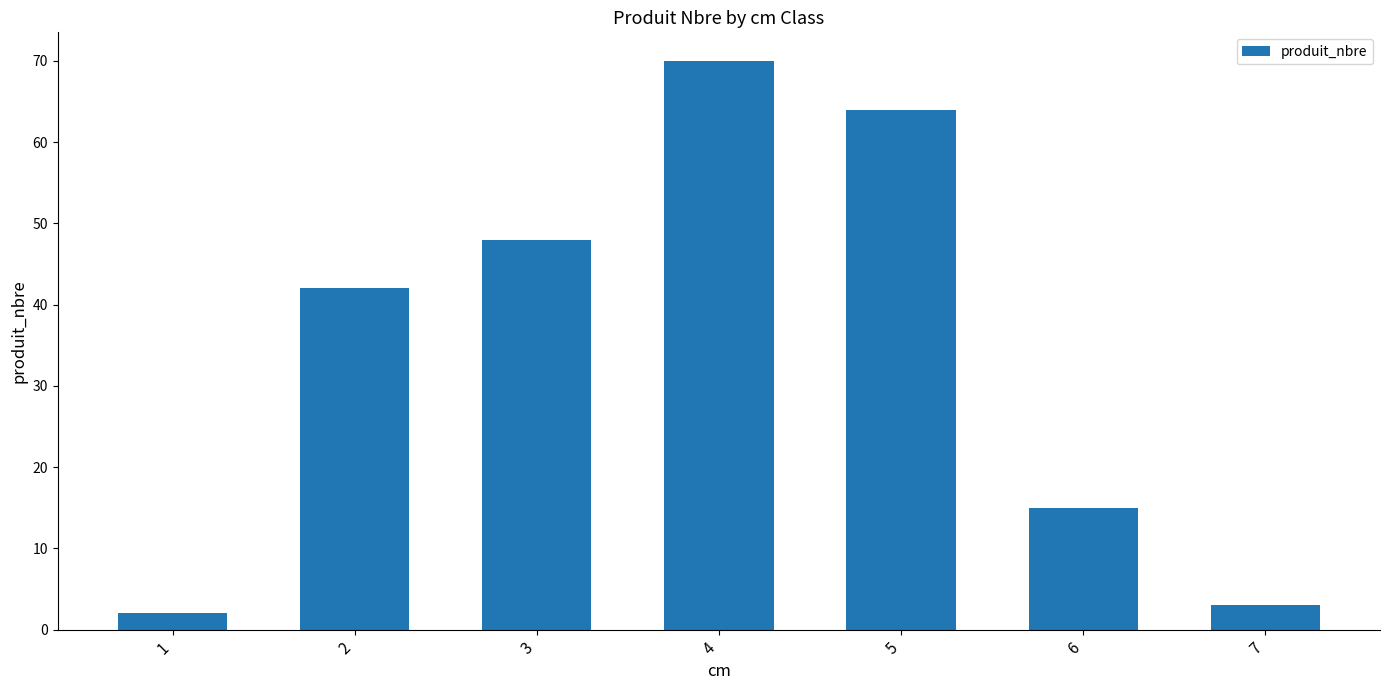

What is the maximum value shown in the chart?

70